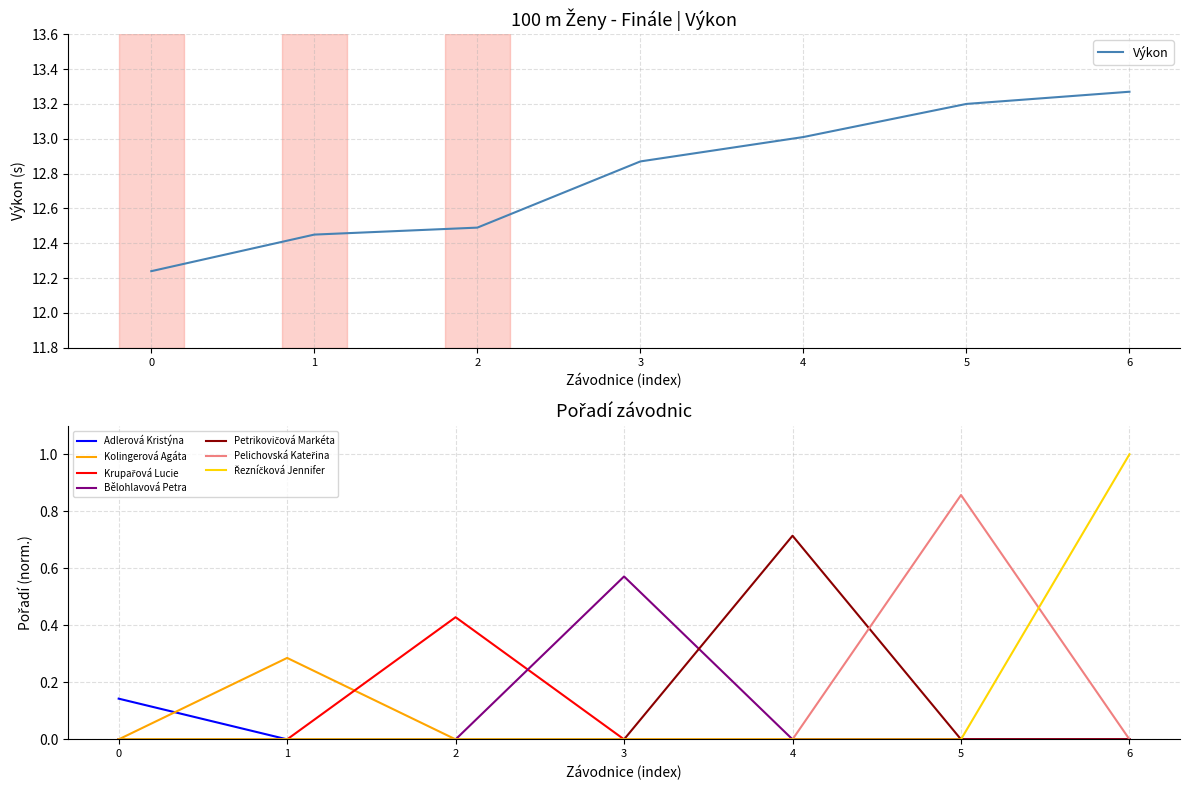

True or false: there are more than 0 points higher than both neighbors.

False